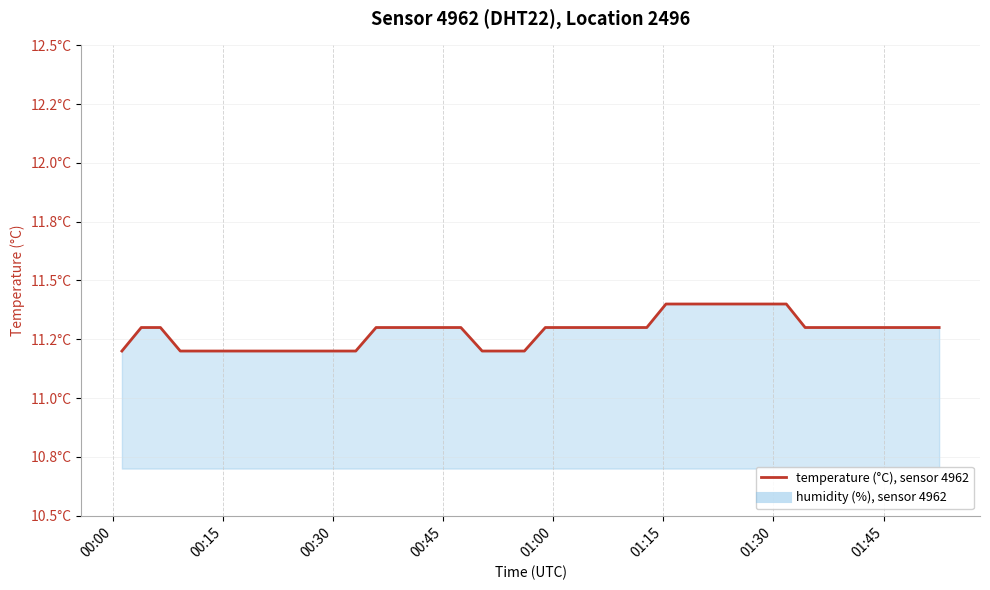

What is the average value?

11.3